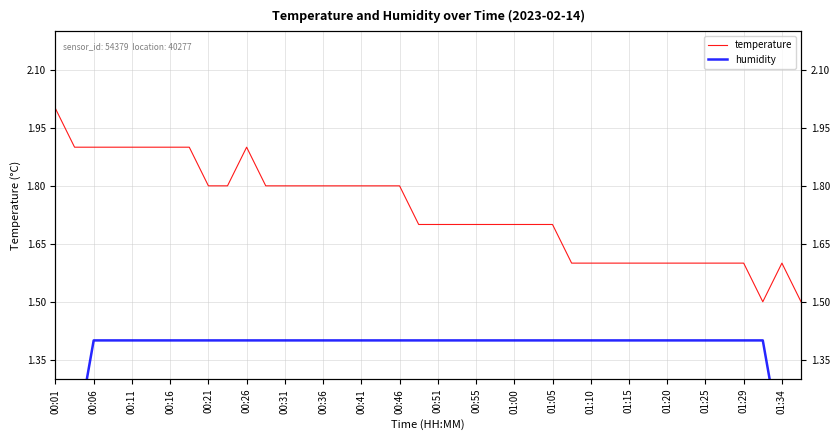

List the series in order of their peak value, highest first.

temperature, humidity